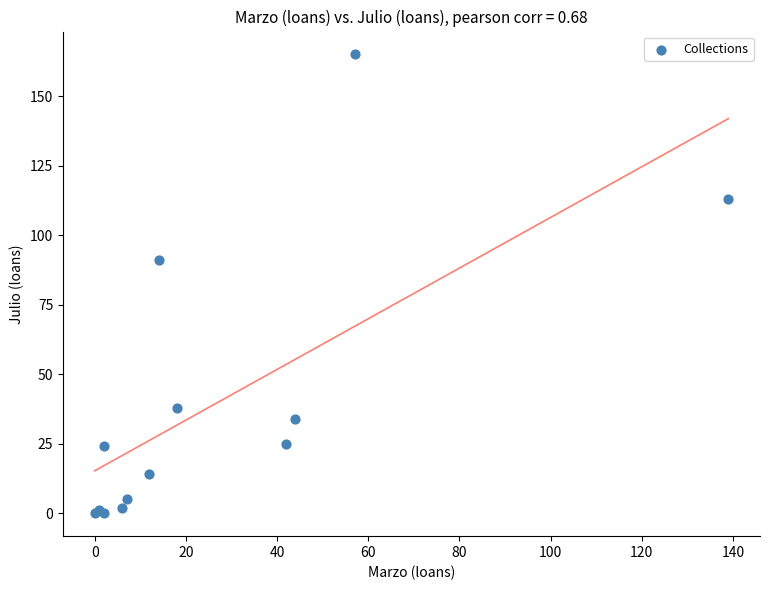

What Y value in the scatter plot is closest to 82?

91